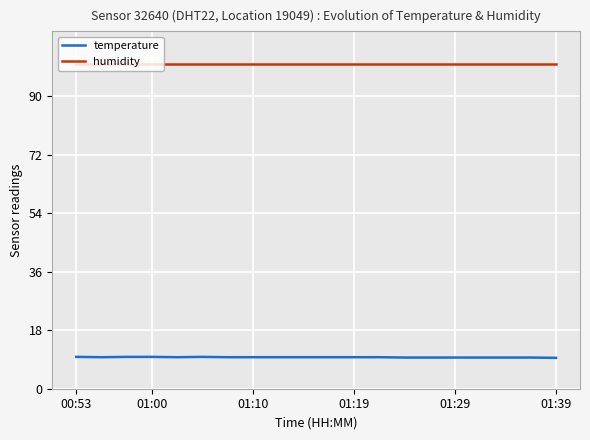

At how many categories does at least one series exceed 55?

20